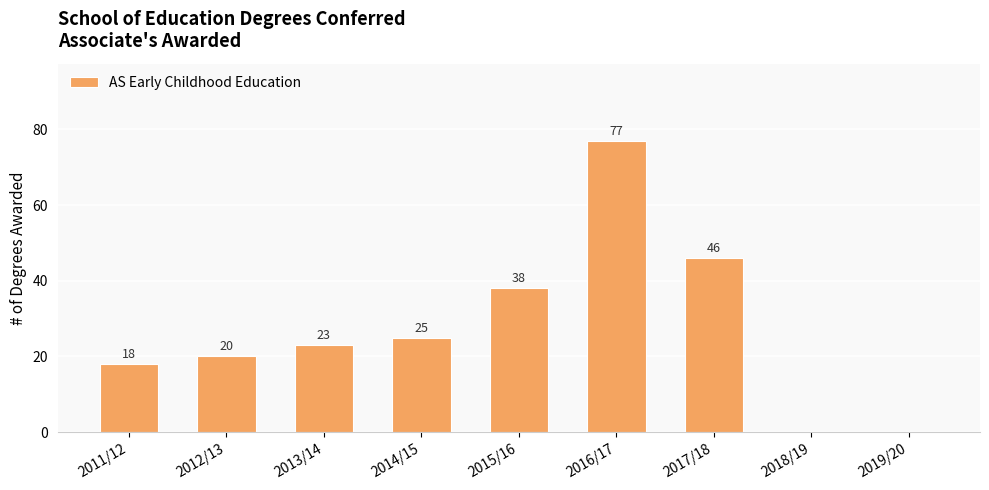

What is the sum of all values?

247